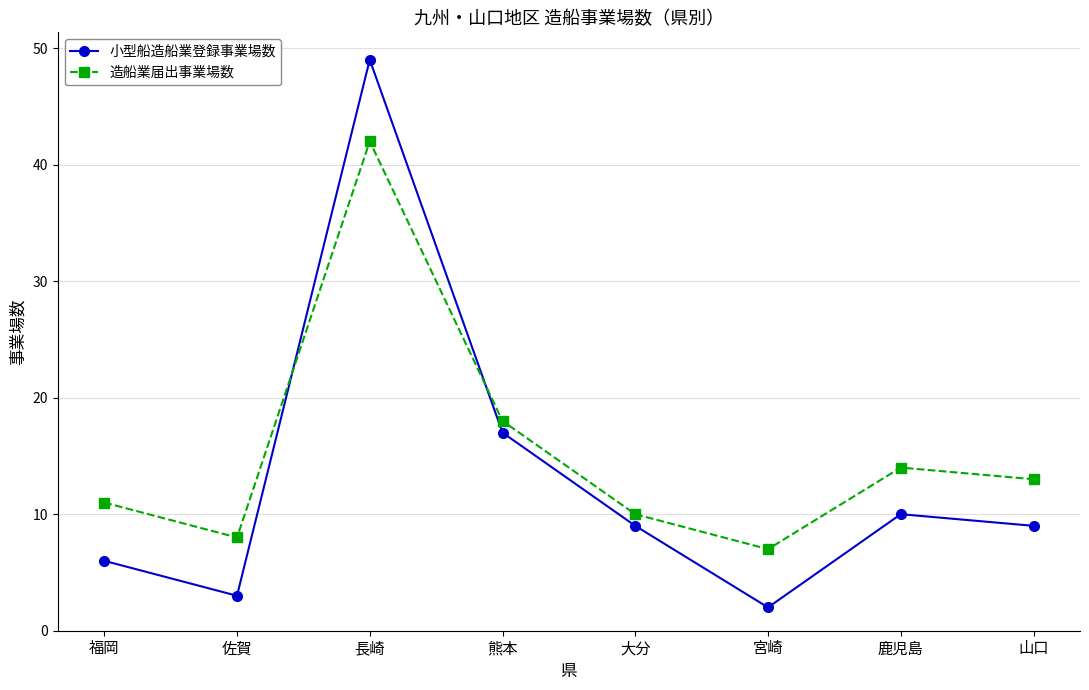

Which series has the largest total across all categories?

造船業届出事業場数